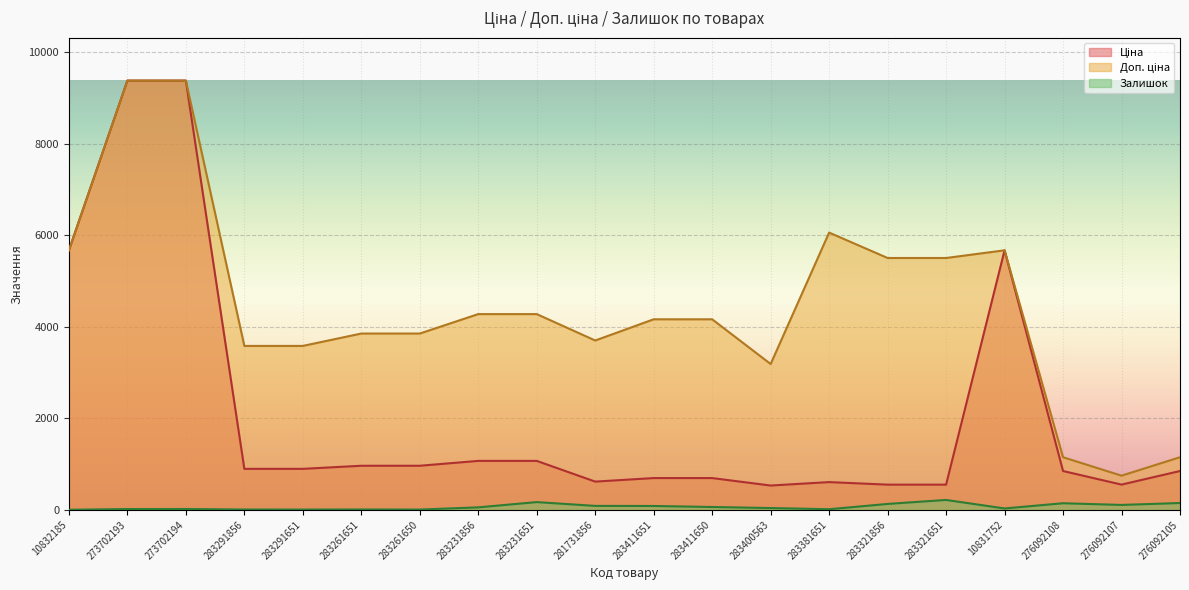

What is the label of the 15th point from the right?

283261651